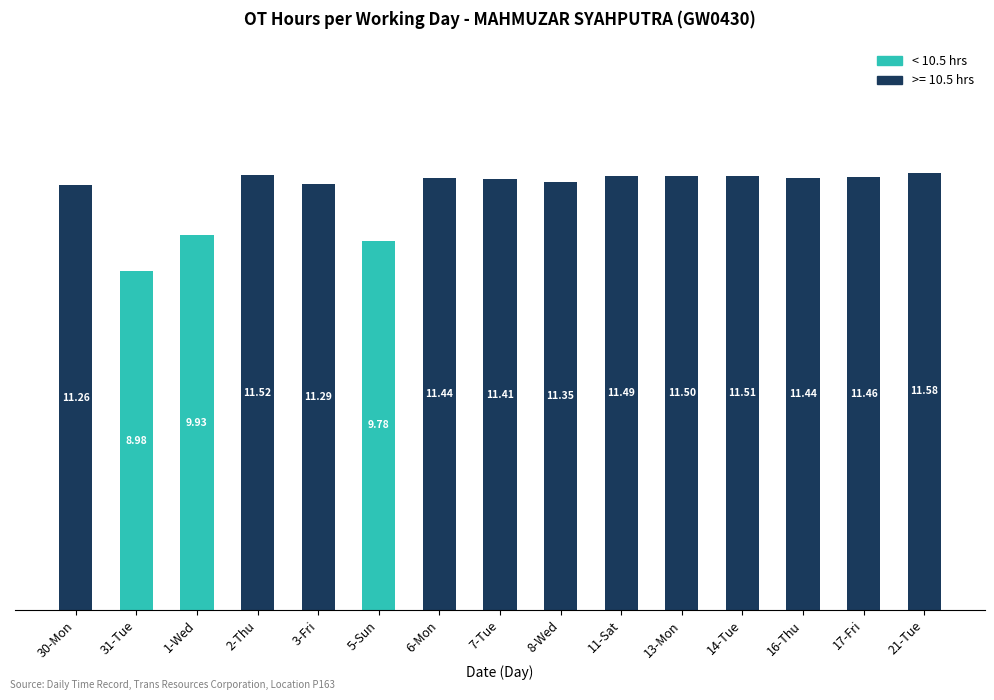

At which category is the sum across all series the highest?

21-Tue